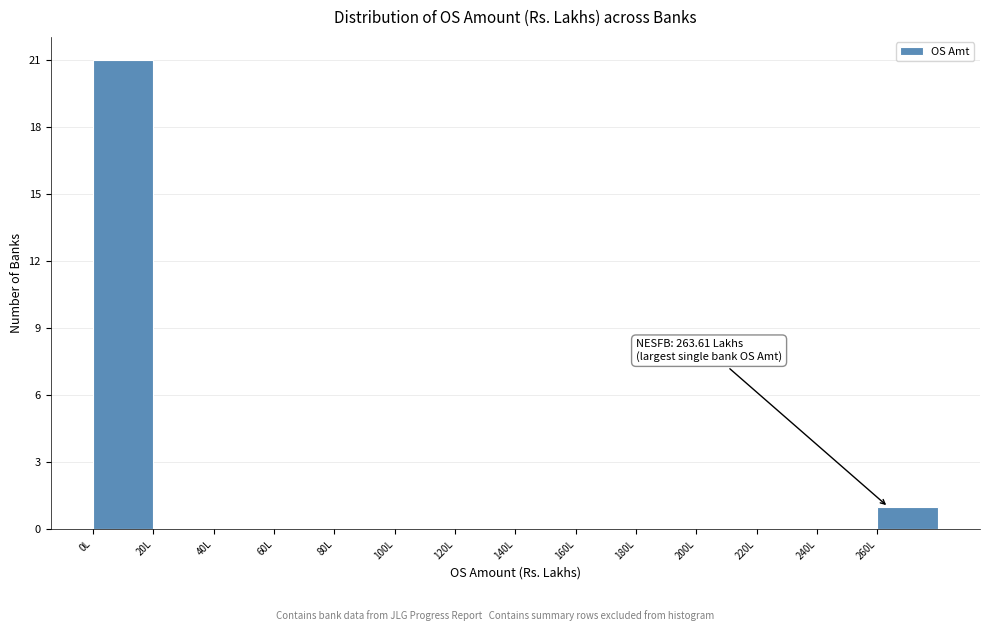

Which range on the x-axis has the tallest bar?

0 to 20